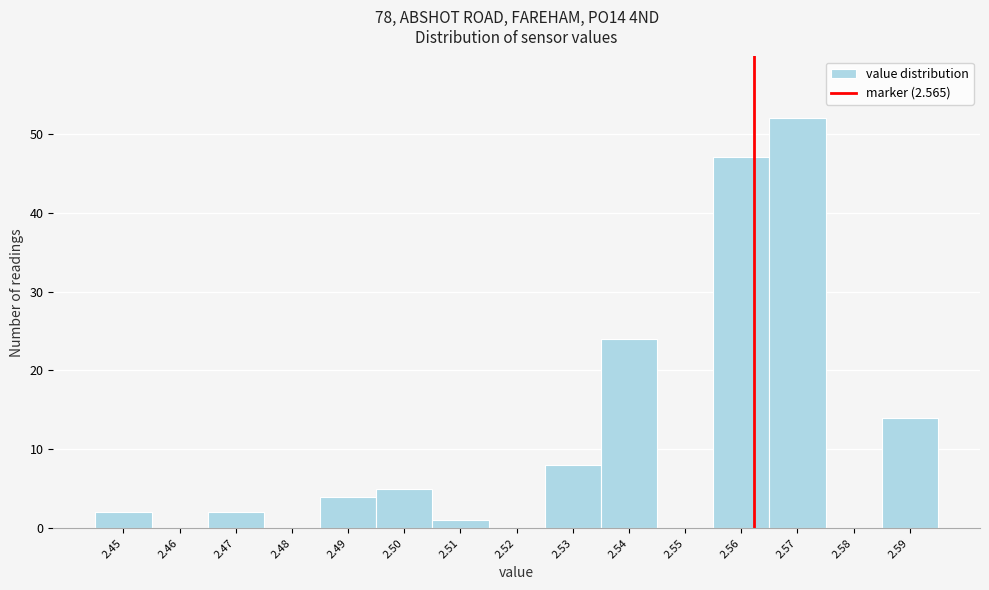

Reading right to left, extract all data points from this chart.

2.59=14	2.58=0	2.57=52	2.56=47	2.55=0	2.54=24	2.53=8	2.52=0	2.51=1	2.50=5	2.49=4	2.48=0	2.47=2	2.46=0	2.45=2